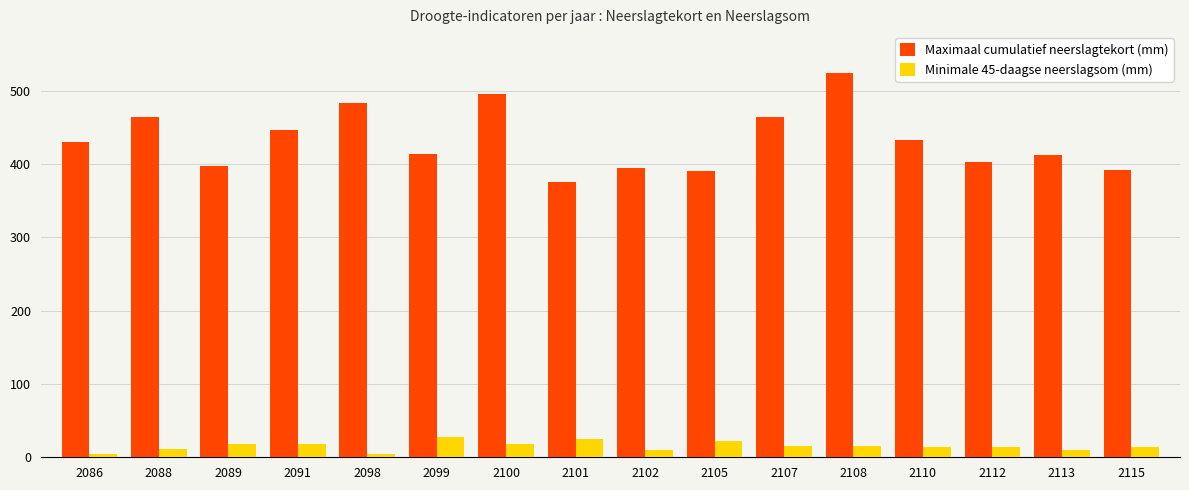

What are all the series names shown in the legend?

Maximaal cumulatief neerslagtekort (mm), Minimale 45-daagse neerslagsom (mm)